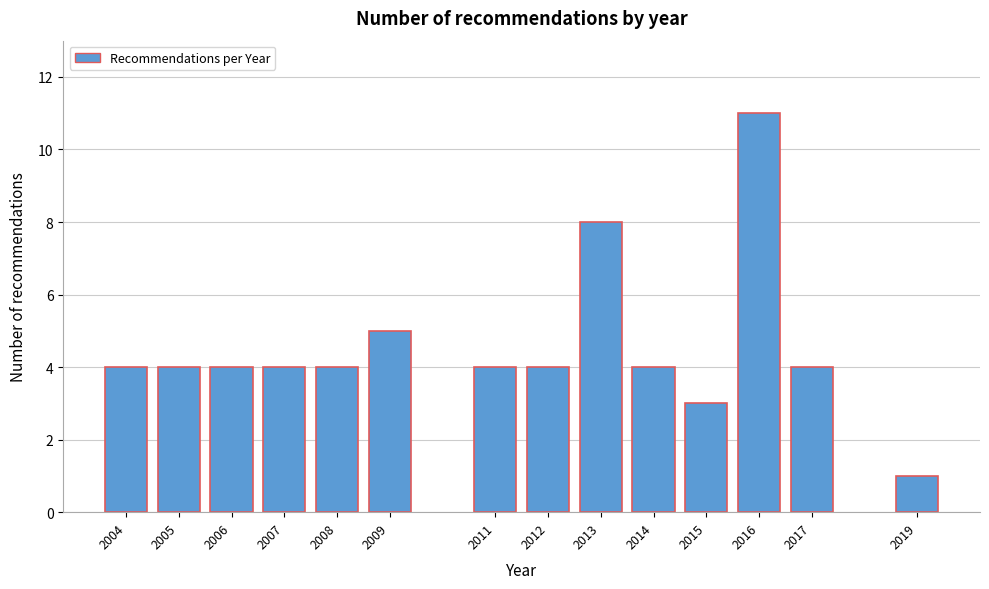

Reading right to left, list all the values displayed in this chart.

2019=1	2017=4	2016=11	2015=3	2014=4	2013=8	2012=4	2011=4	2009=5	2008=4	2007=4	2006=4	2005=4	2004=4